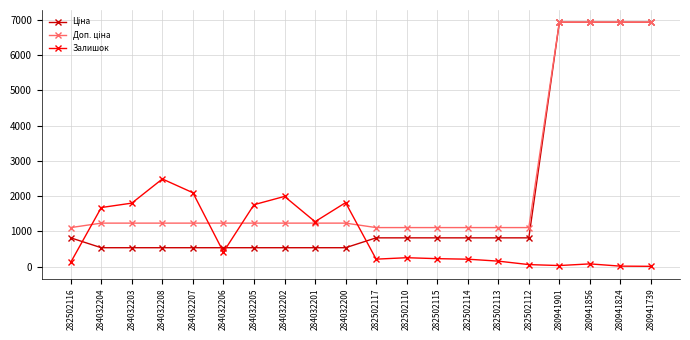

True or false: Залишок has more than 2 points higher than both neighbors.

True